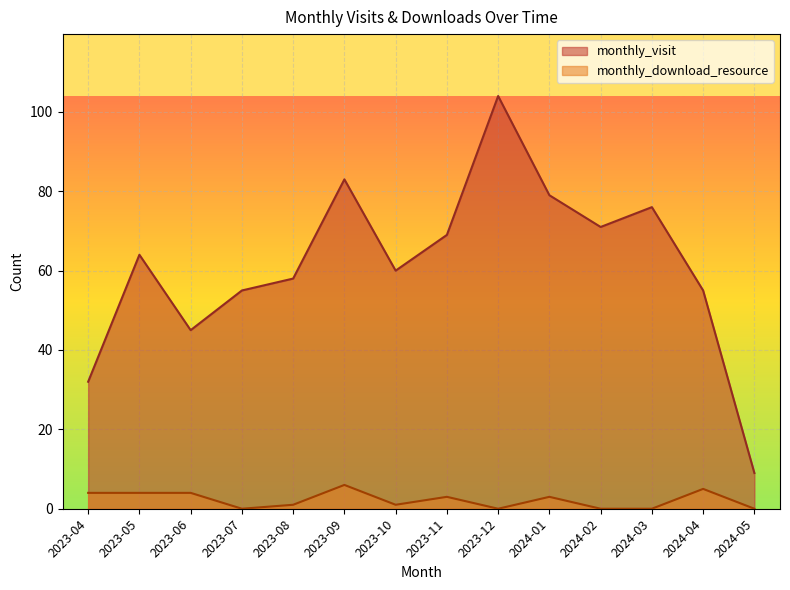

Rank the series at 2023-07 from lowest to highest value.

monthly_download_resource, monthly_visit